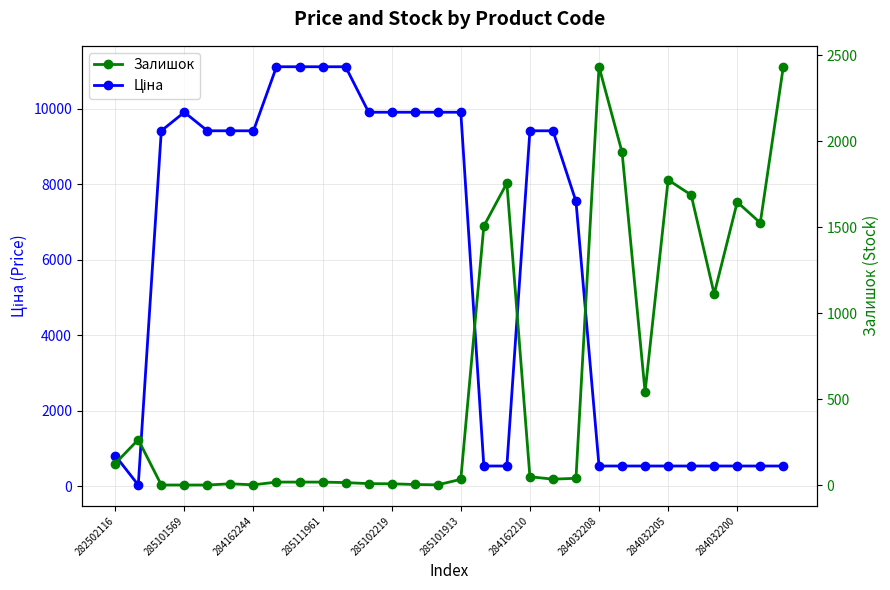

Is it true that Залишок equals 3.5 at 285101913?

False